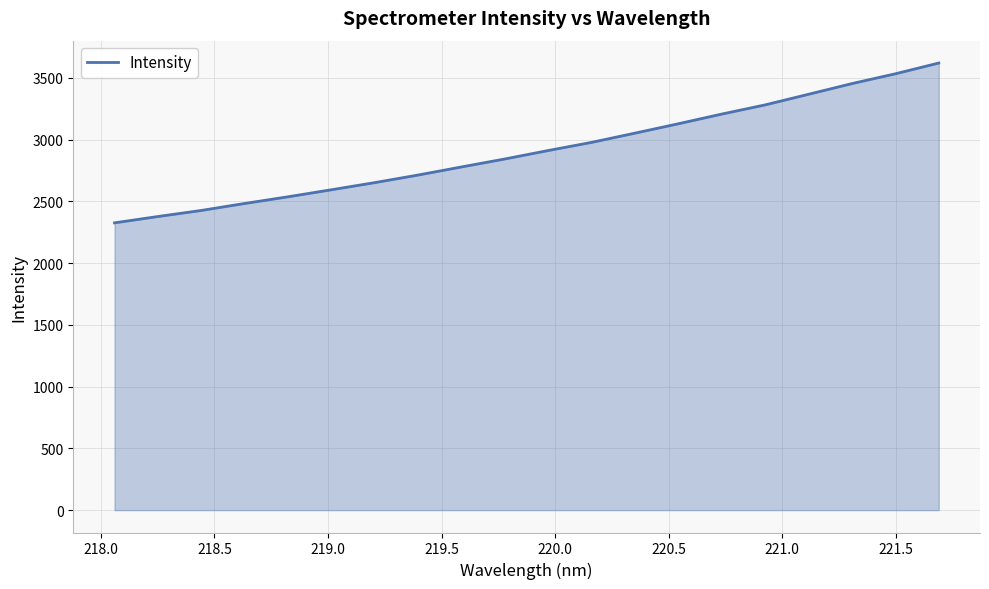

What is the difference between the maximum and minimum values?

1294.3